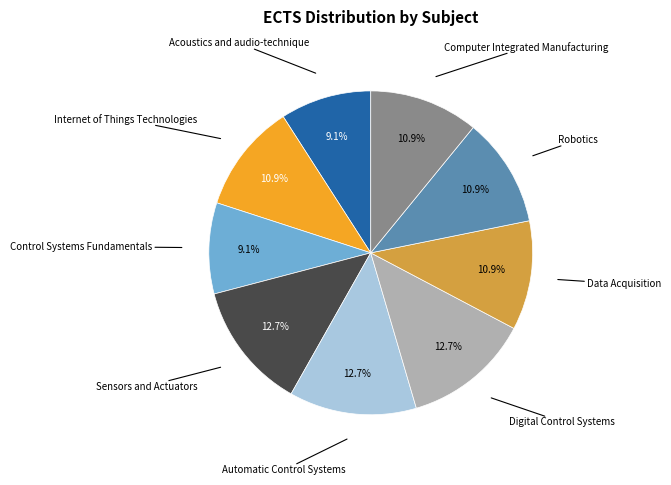

Does any single category account for the majority?

No